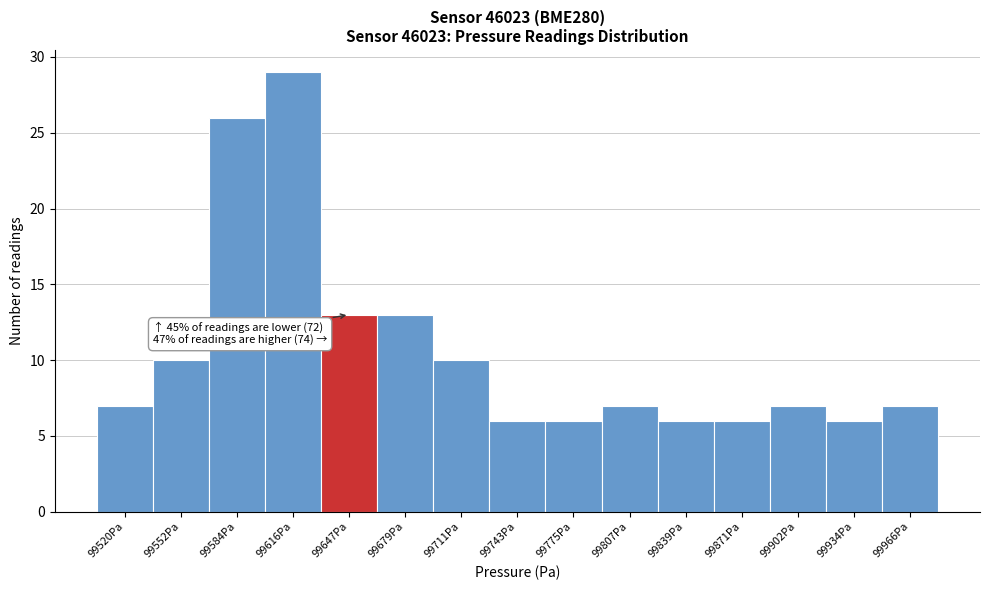

Reading left to right, extract all data points from this chart.

99520Pa=7	99552Pa=10	99584Pa=26	99616Pa=29	99647Pa=13	99679Pa=13	99711Pa=10	99743Pa=6	99775Pa=6	99807Pa=7	99839Pa=6	99871Pa=6	99902Pa=7	99934Pa=6	99966Pa=7